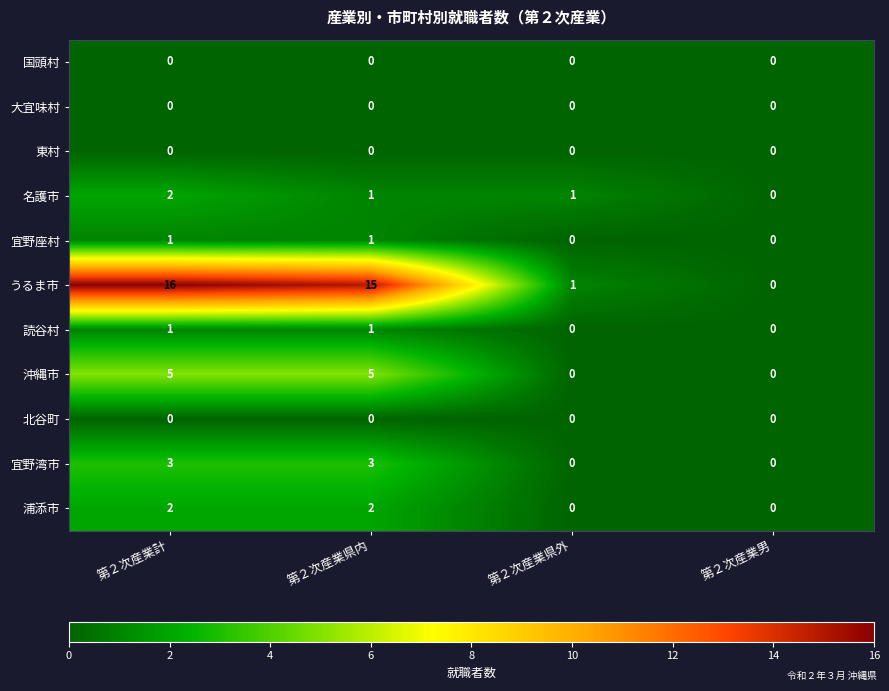

How many 沖縄市 values are between 0 and 5?

4